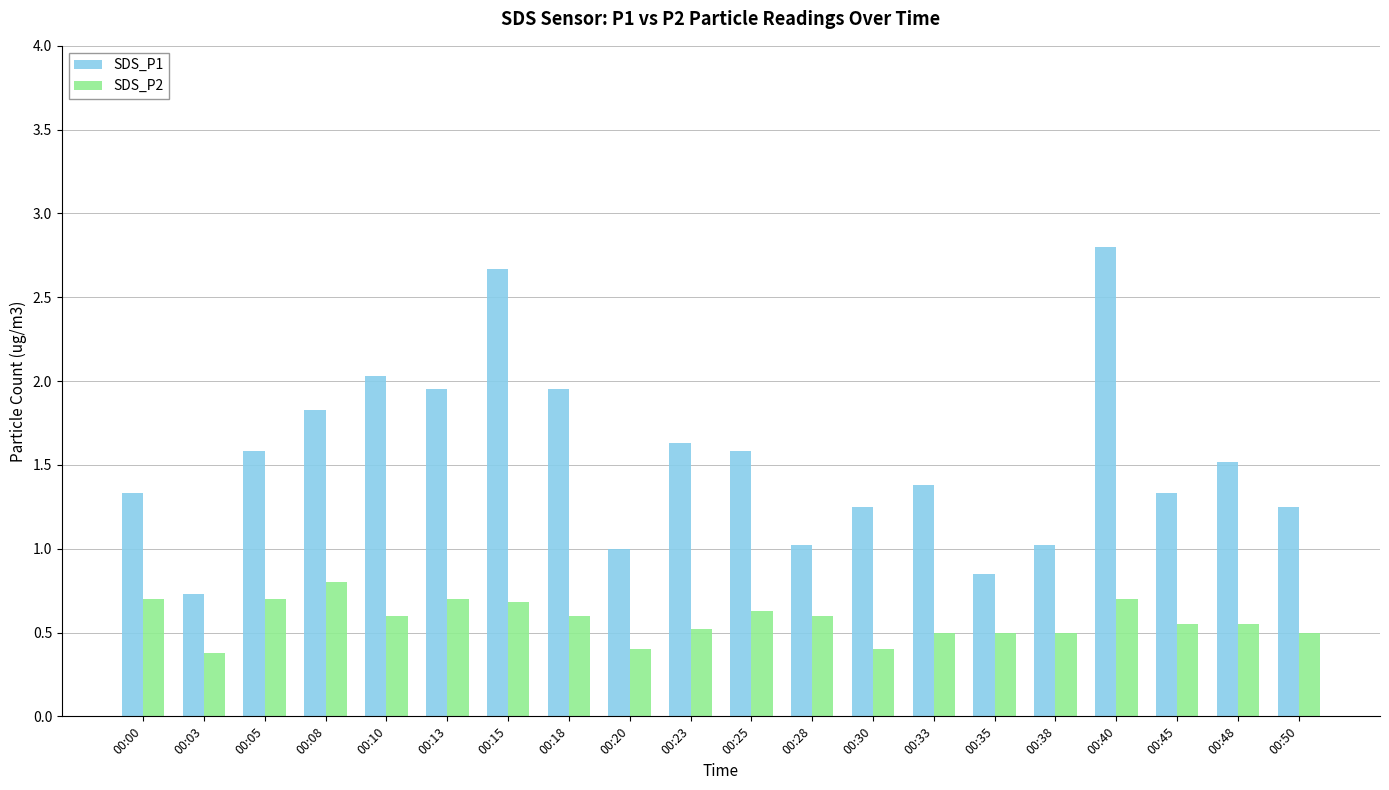

Which series changed the most between 00:08 and 00:28?

SDS_P1